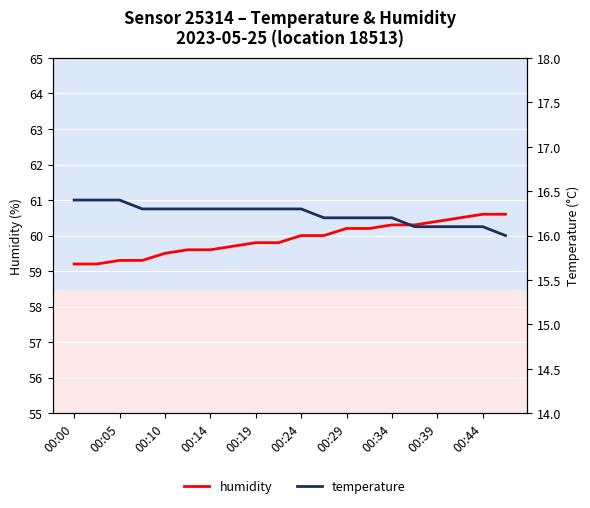

Which series has the largest total across all categories?

humidity